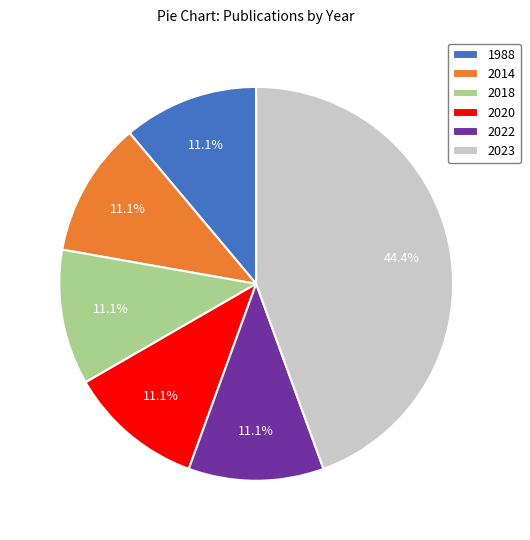

Which has a higher value, 2014 or 2023?

2023